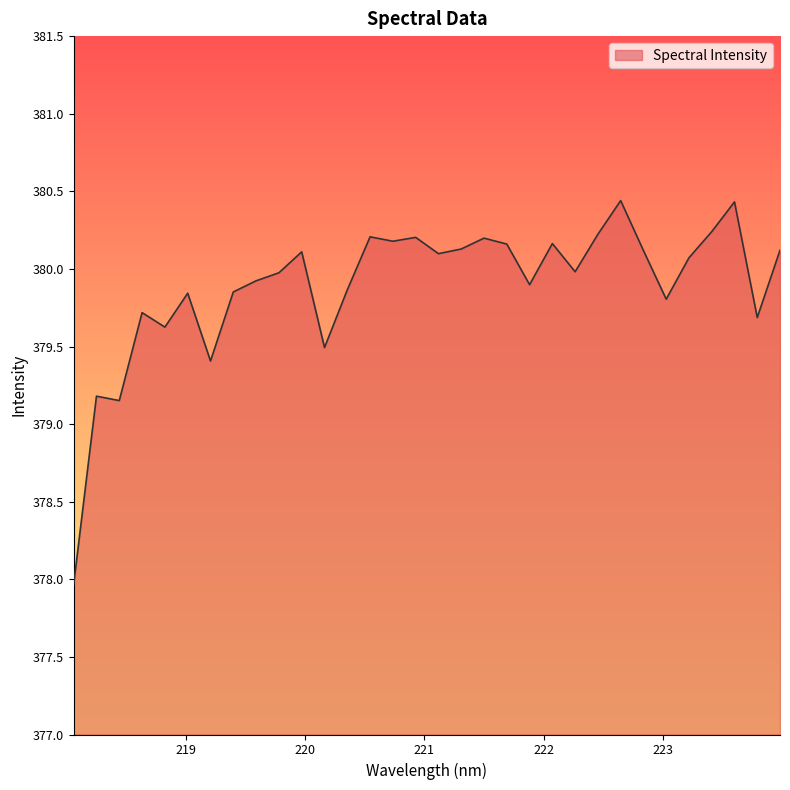

What is the greatest value displayed?

380.4